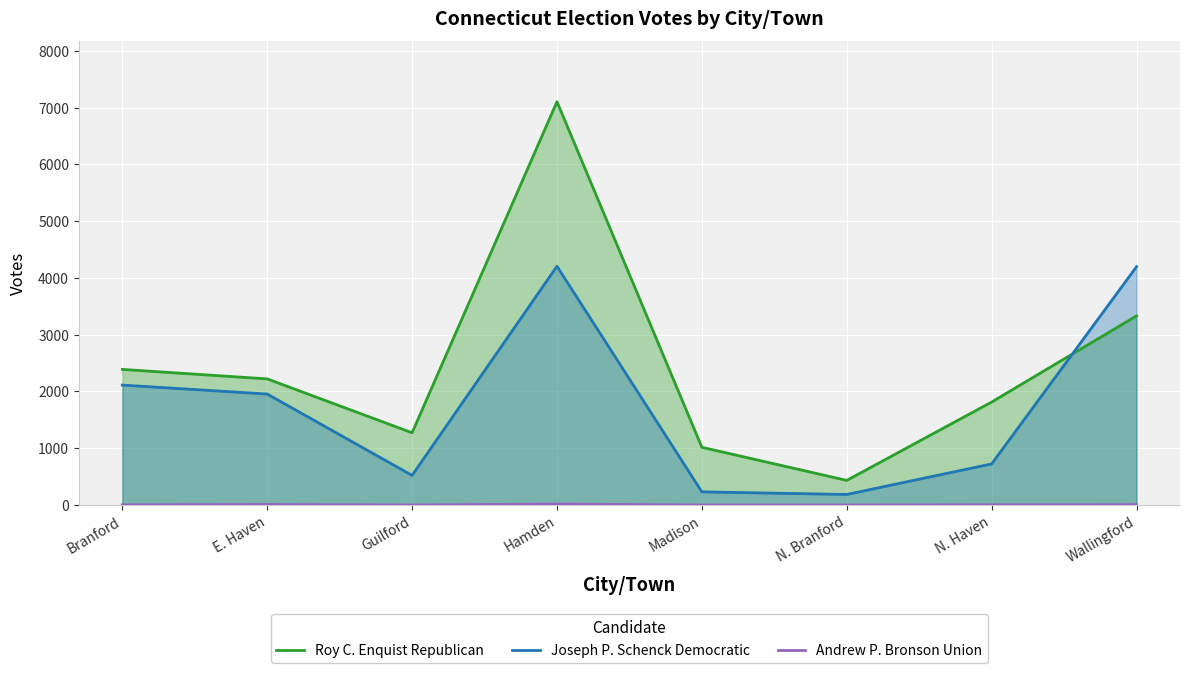

Rank the categories by Roy C. Enquist Republican value from lowest to highest.

N. Branford, Madison, Guilford, N. Haven, E. Haven, Branford, Wallingford, Hamden